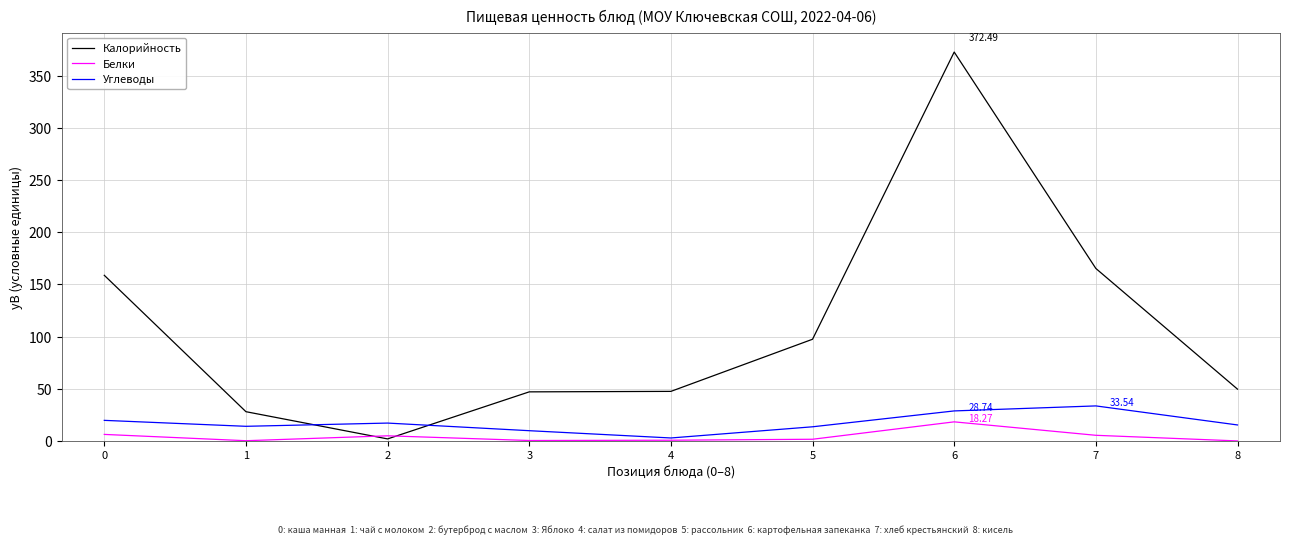

What are all the series names shown in the legend?

Калорийность, Белки, Углеводы